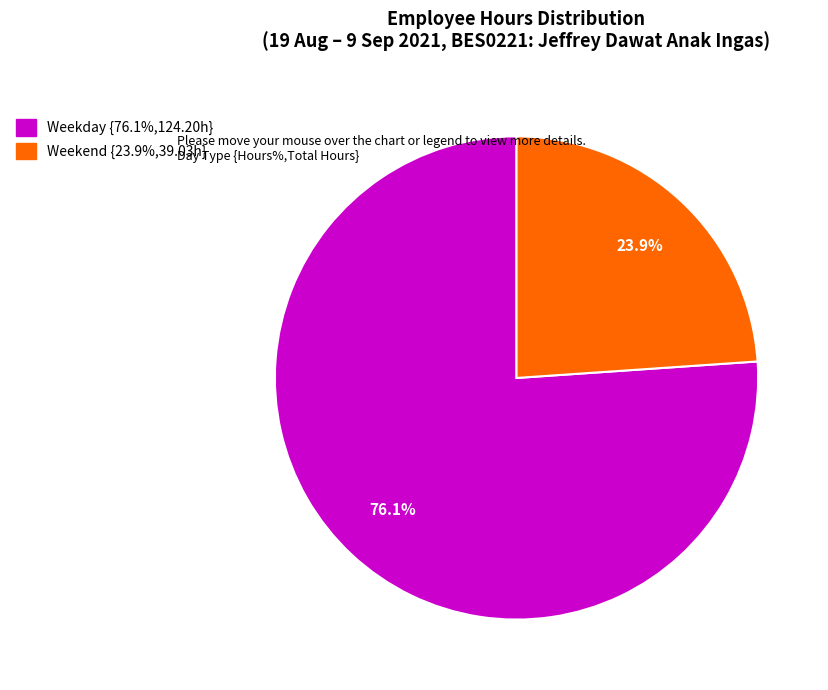

Is there any slice that represents more than half of the pie?

Yes